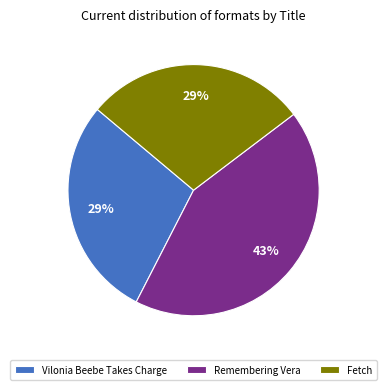

Is there a majority slice in this chart?

No